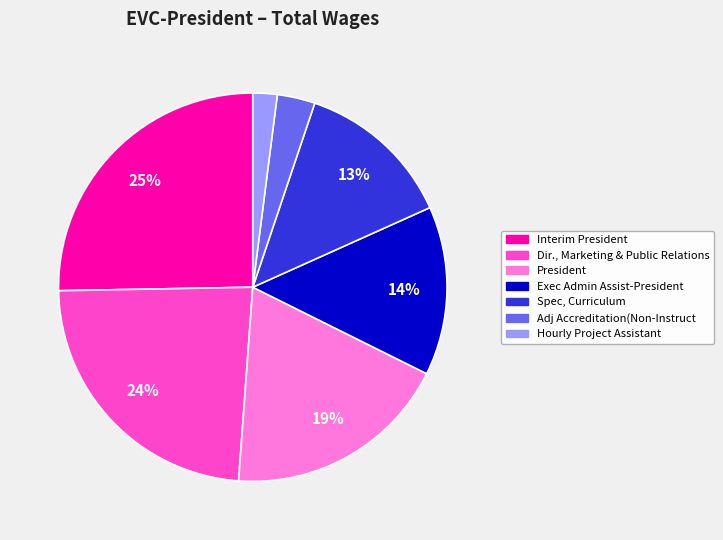

Does Exec Admin Assist-President account for over 50% of the chart?

No